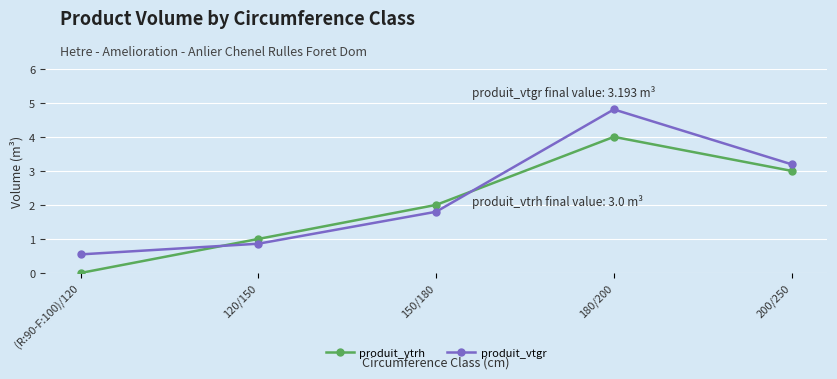

At 120/150, list the series in order from largest to smallest.

produit_vtrh, produit_vtgr